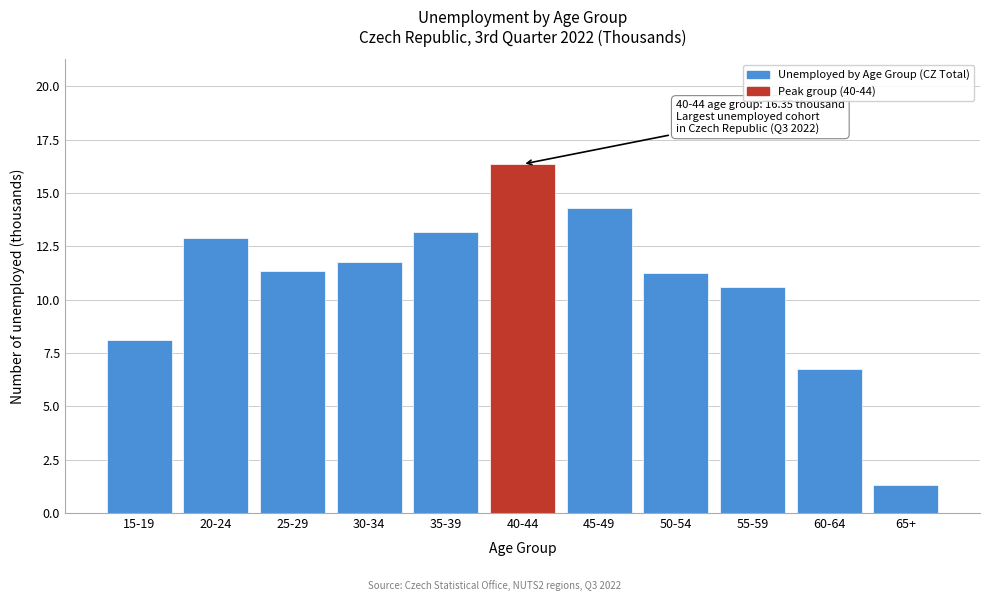

Reading left to right, what are all the values shown in this chart?

15-19=8.1	20-24=12.9	25-29=11.3	30-34=11.8	35-39=13.2	40-44=16.3	45-49=14.3	50-54=11.2	55-59=10.6	60-64=6.7	65+=1.3